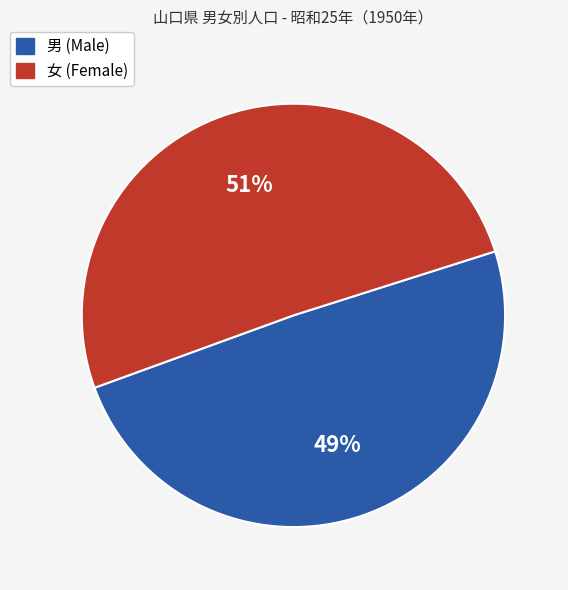

How many segments does this pie chart have?

2